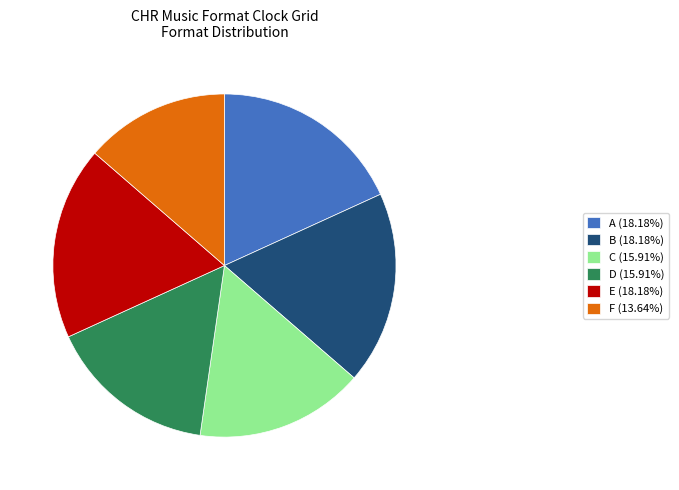

Approximately how many times larger is the value at C (15.91%) compared to F (13.64%)?

1.2